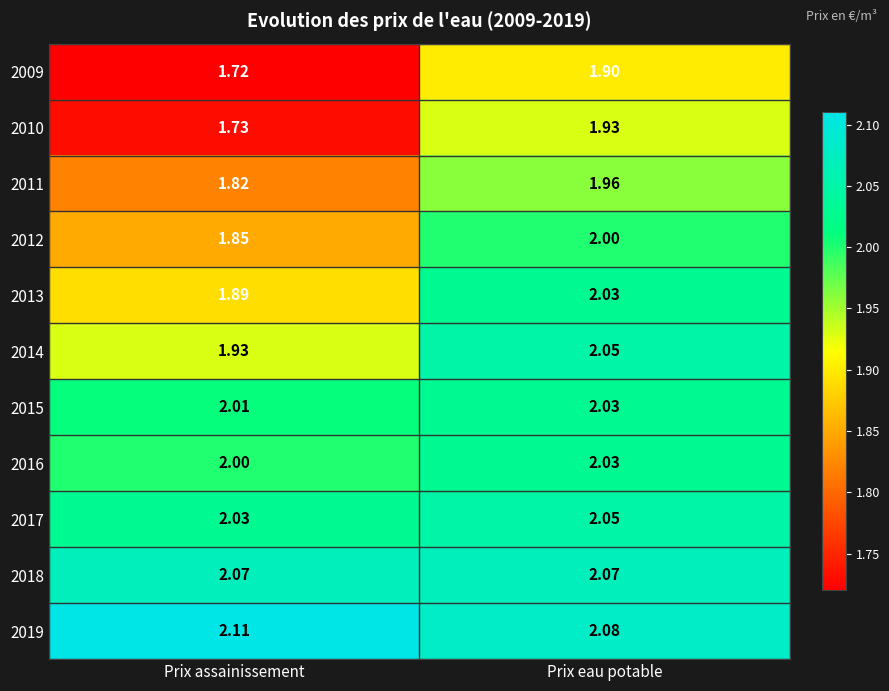

At which label does 2014 reach its minimum?

Prix assainissement